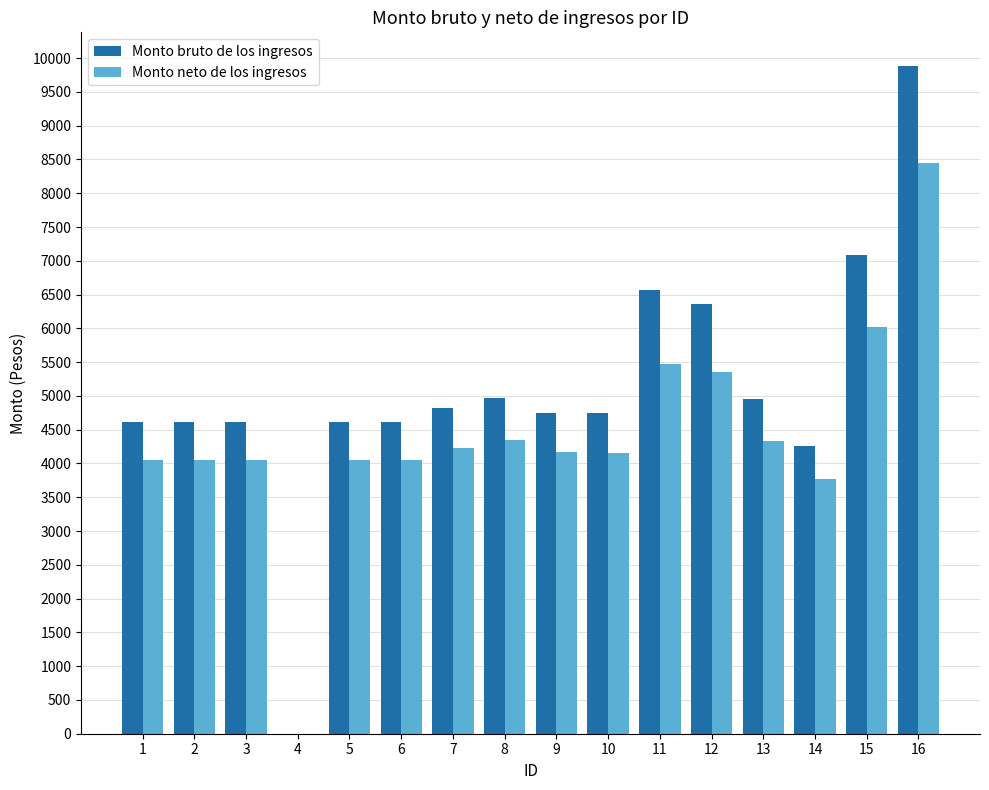

What is the highest value of the Monto neto de los ingresos series?

8442.8